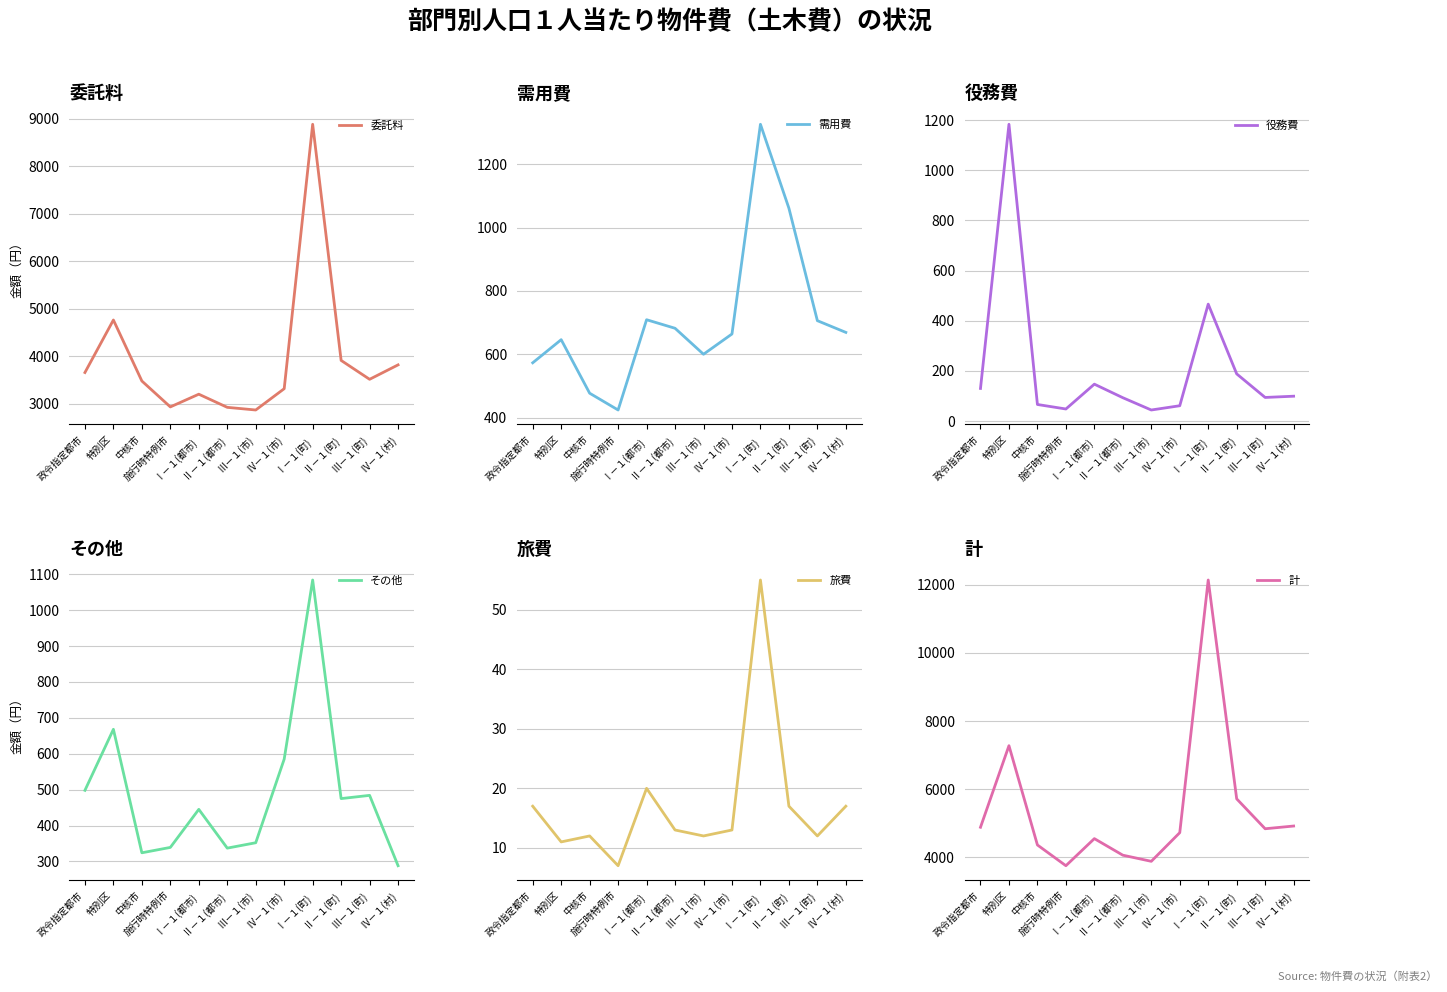

The value of 委託料 at Ⅰ－１(町) is 14093. True or false?

False